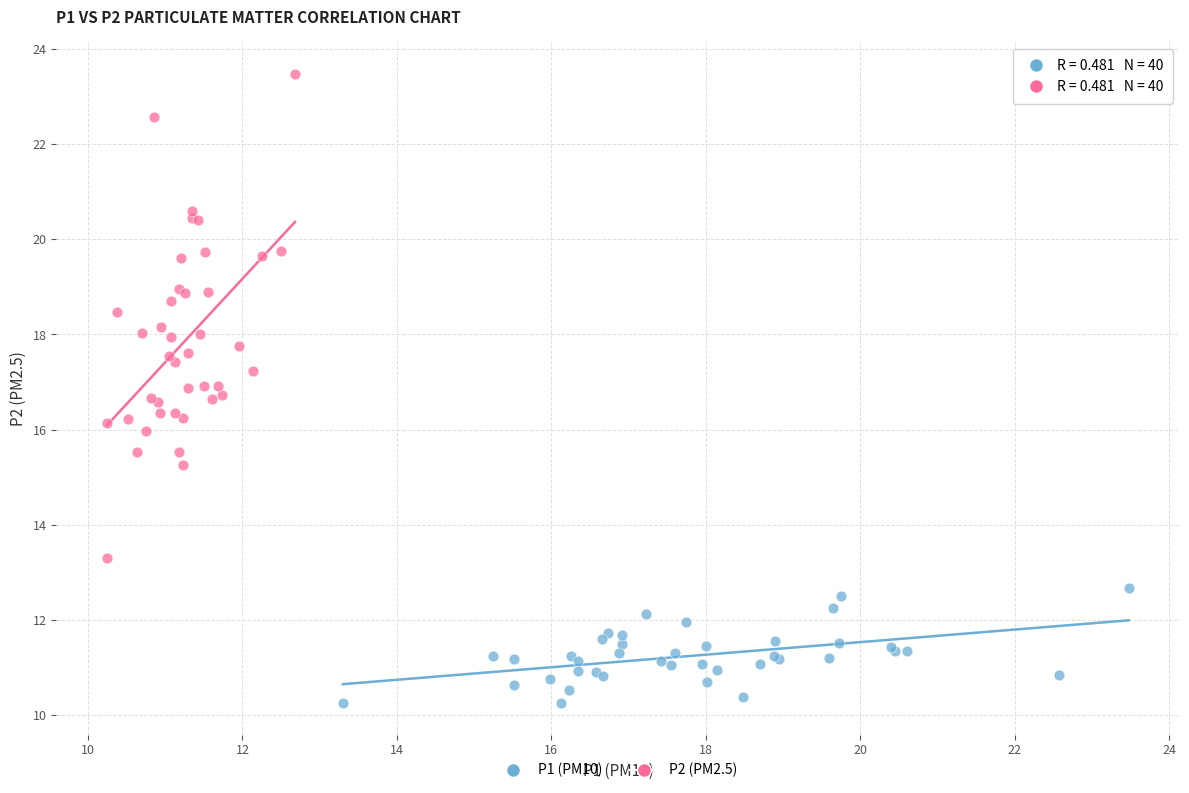

Which series reaches the maximum Y coordinate?

P2 (PM2.5)